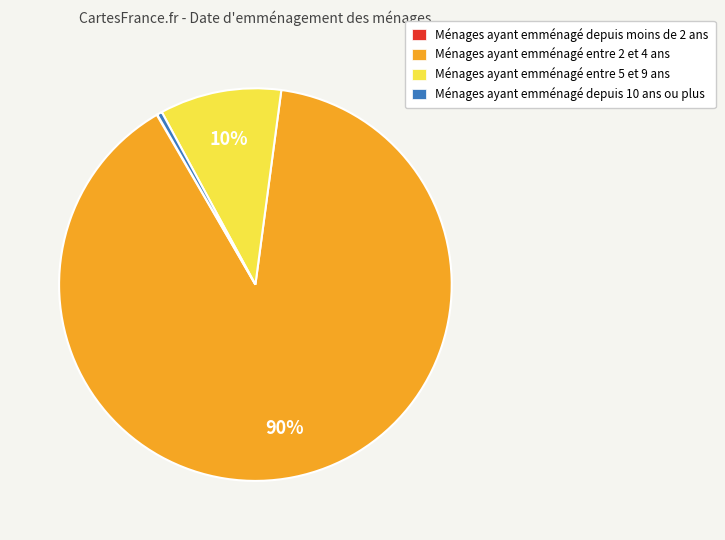

Combined, do Ménages ayant emménagé depuis 10 ans ou plus and Ménages ayant emménagé entre 2 et 4 ans account for over 50%?

Yes